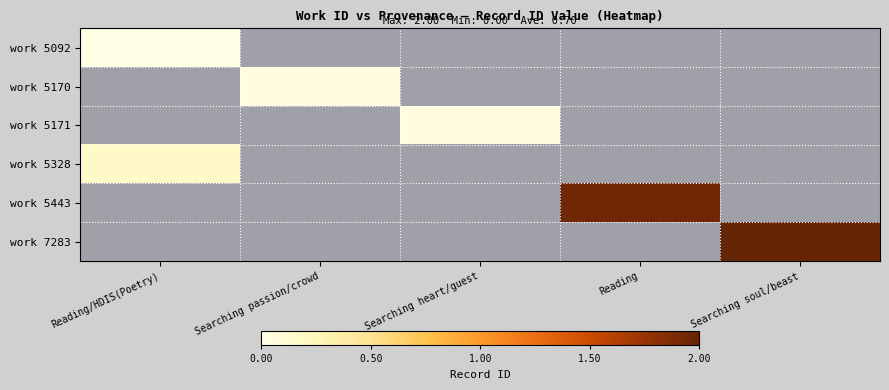

Which category has the highest value in the work 5443 series?

Reading/HDIS(Poetry)